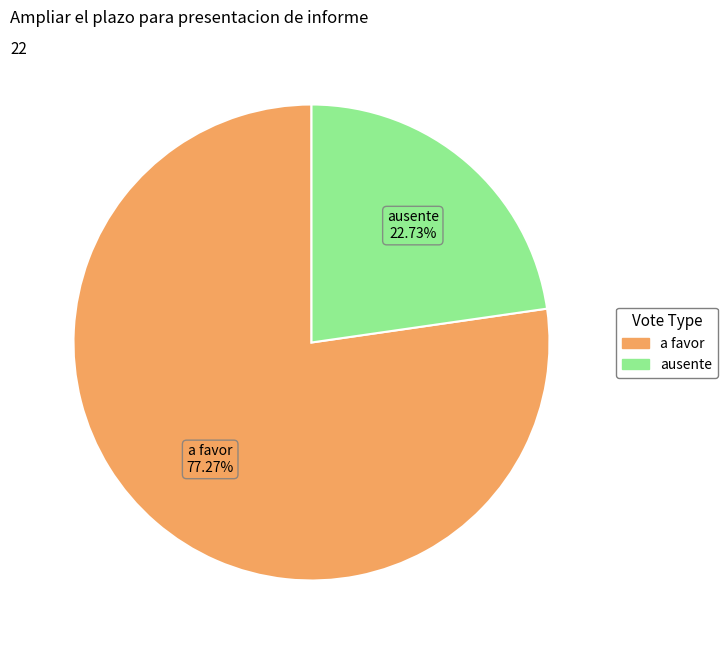

Is there a majority slice in this chart?

Yes